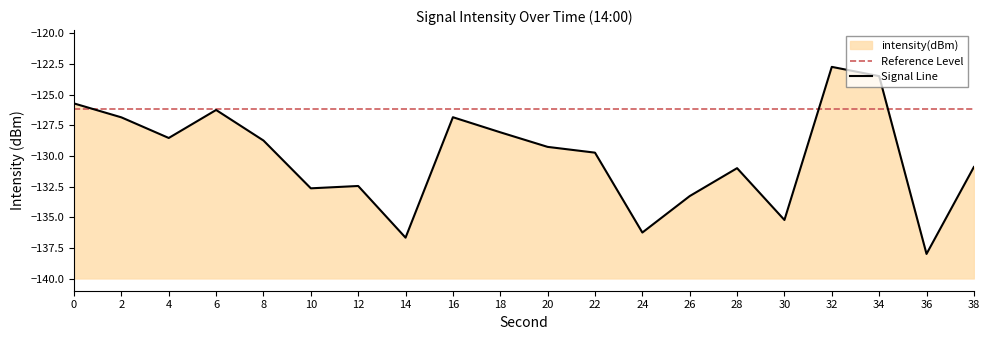

At 16, list the series in order from largest to smallest.

Reference Level, Signal Line